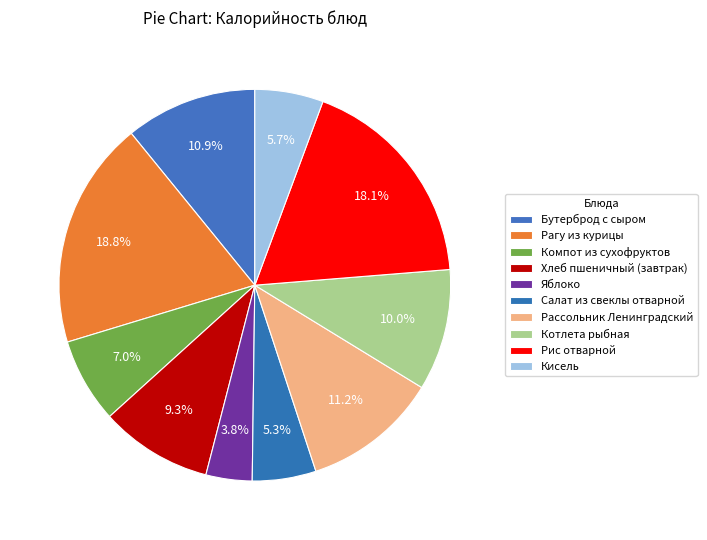

Count the number of slices in the pie.

10